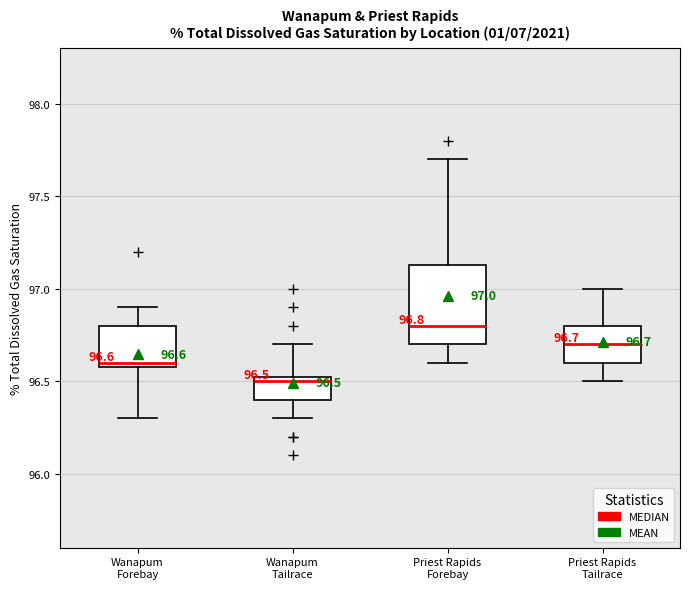

Comparing the boxes themselves (not the whiskers), which one is the tallest?

Priest Rapids Forebay